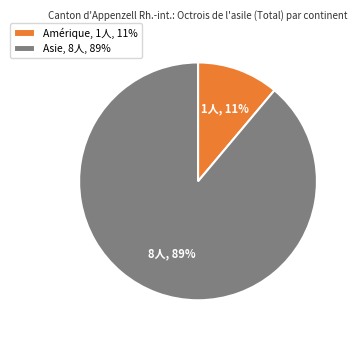

Is there a majority slice in this chart?

Yes